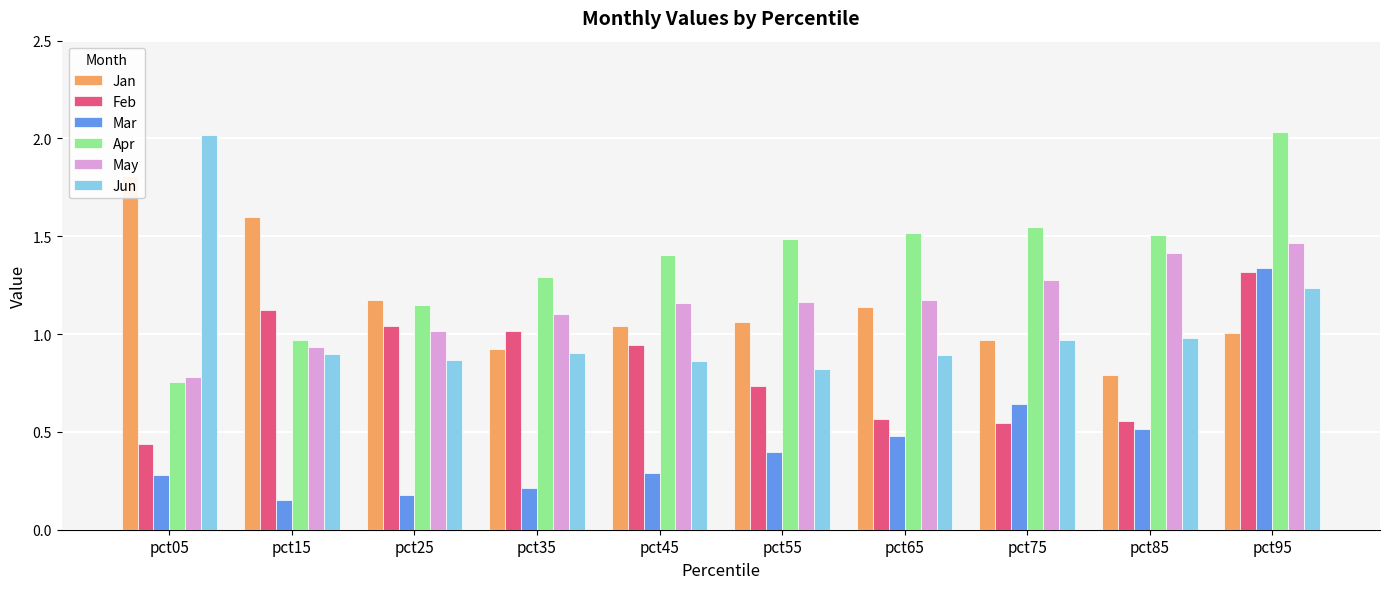

Rank the categories by May value from lowest to highest.

pct05, pct15, pct25, pct35, pct45, pct55, pct65, pct75, pct85, pct95